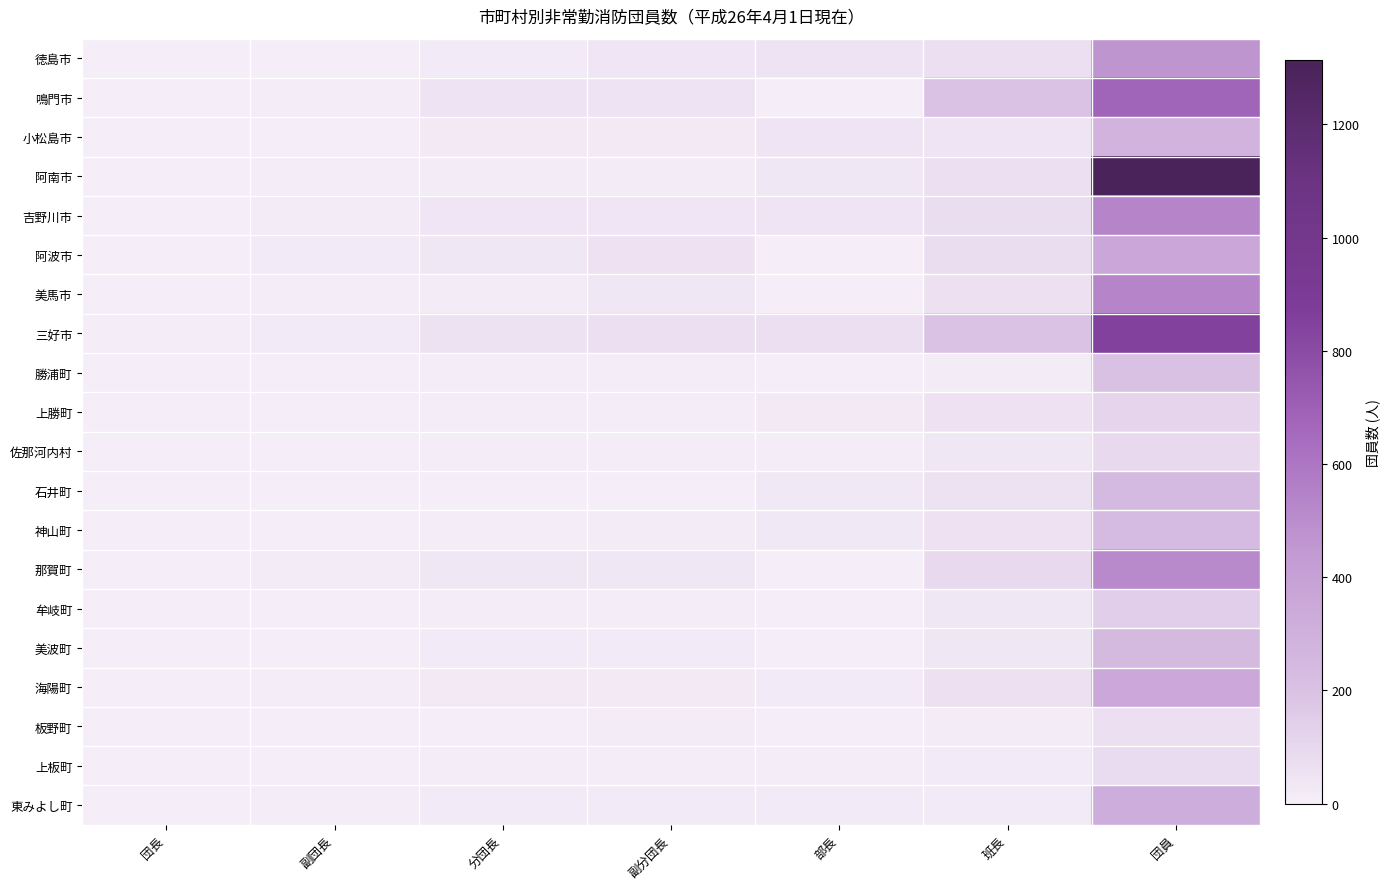

What is the difference between the highest and lowest values at 分団長?

50